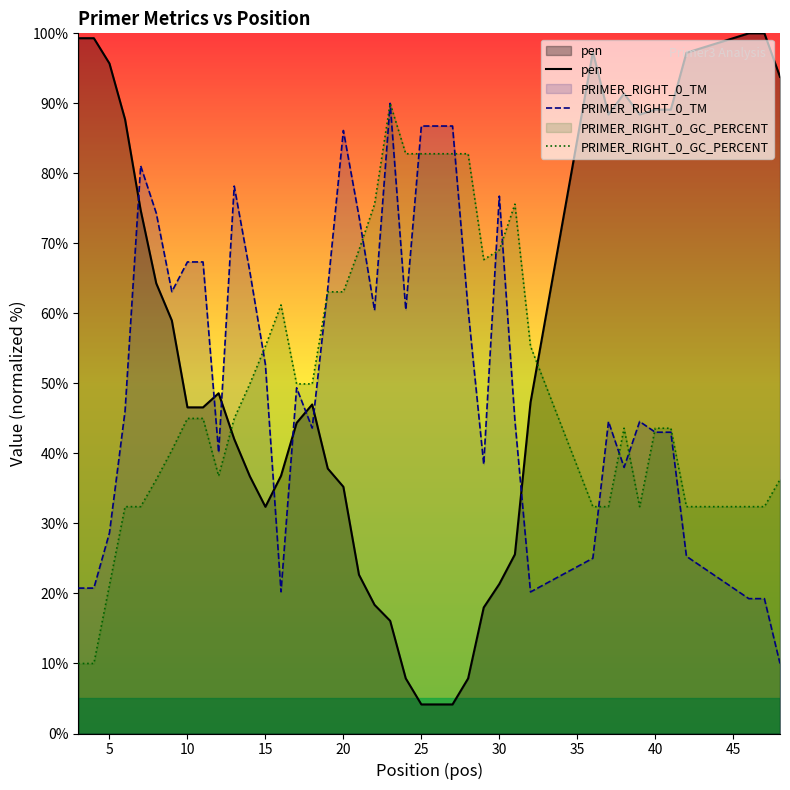

How many lines are shown in the chart?

3